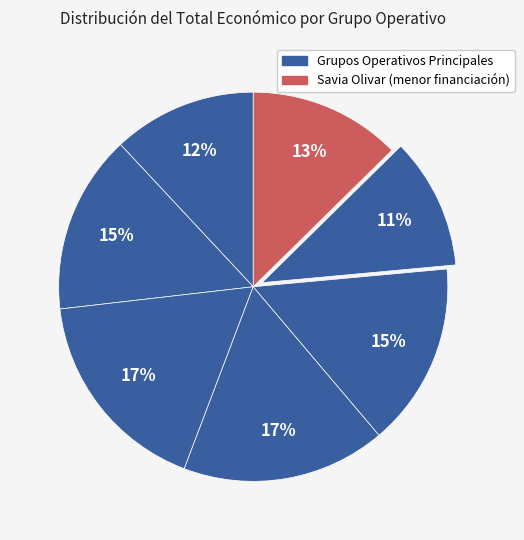

How many segments does this pie chart have?

7